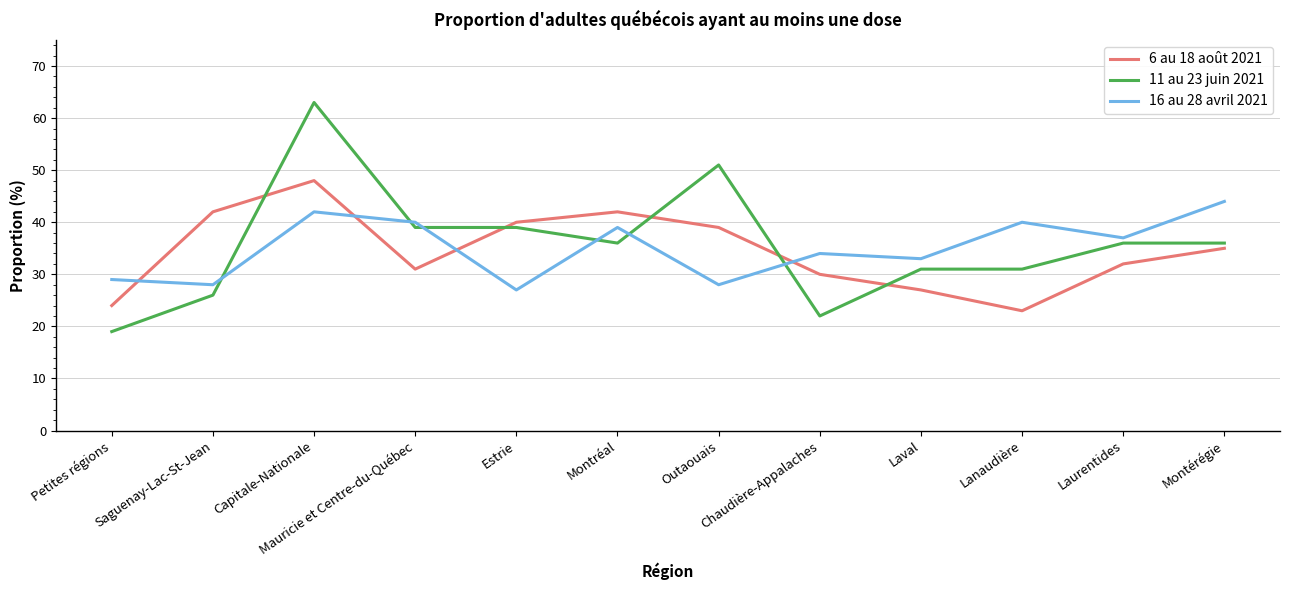

True or false: 16 au 28 avril 2021 has more than 0 points higher than both neighbors.

True